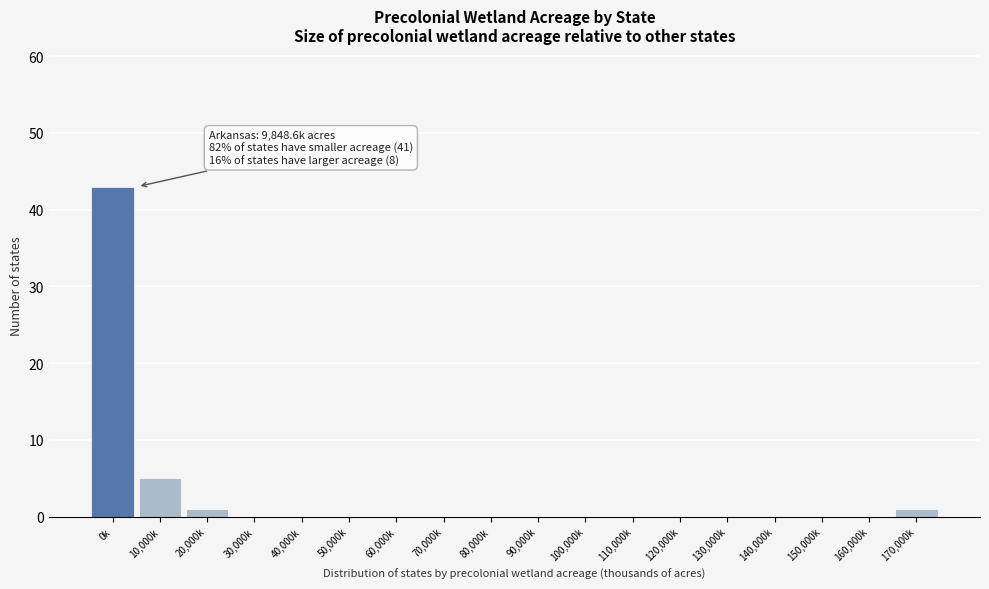

Reading right to left, what are all the values shown in this chart?

170,000k=1	160,000k=0	150,000k=0	140,000k=0	130,000k=0	120,000k=0	110,000k=0	100,000k=0	90,000k=0	80,000k=0	70,000k=0	60,000k=0	50,000k=0	40,000k=0	30,000k=0	20,000k=1	10,000k=5	0k=43